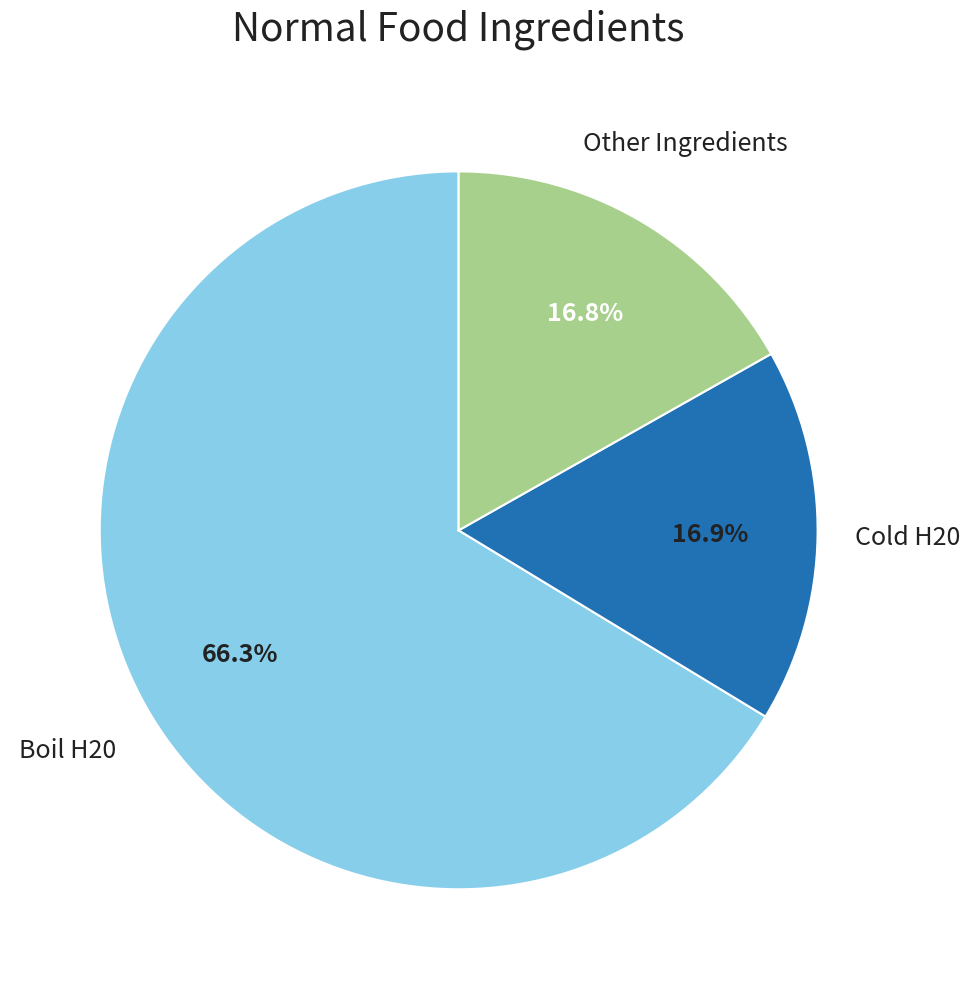

Is there any slice that represents more than half of the pie?

Yes